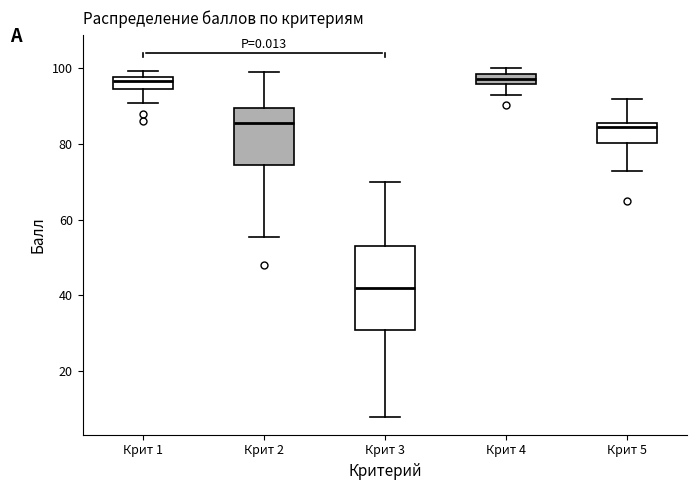

Which box's median line is the lowest?

Крит 3